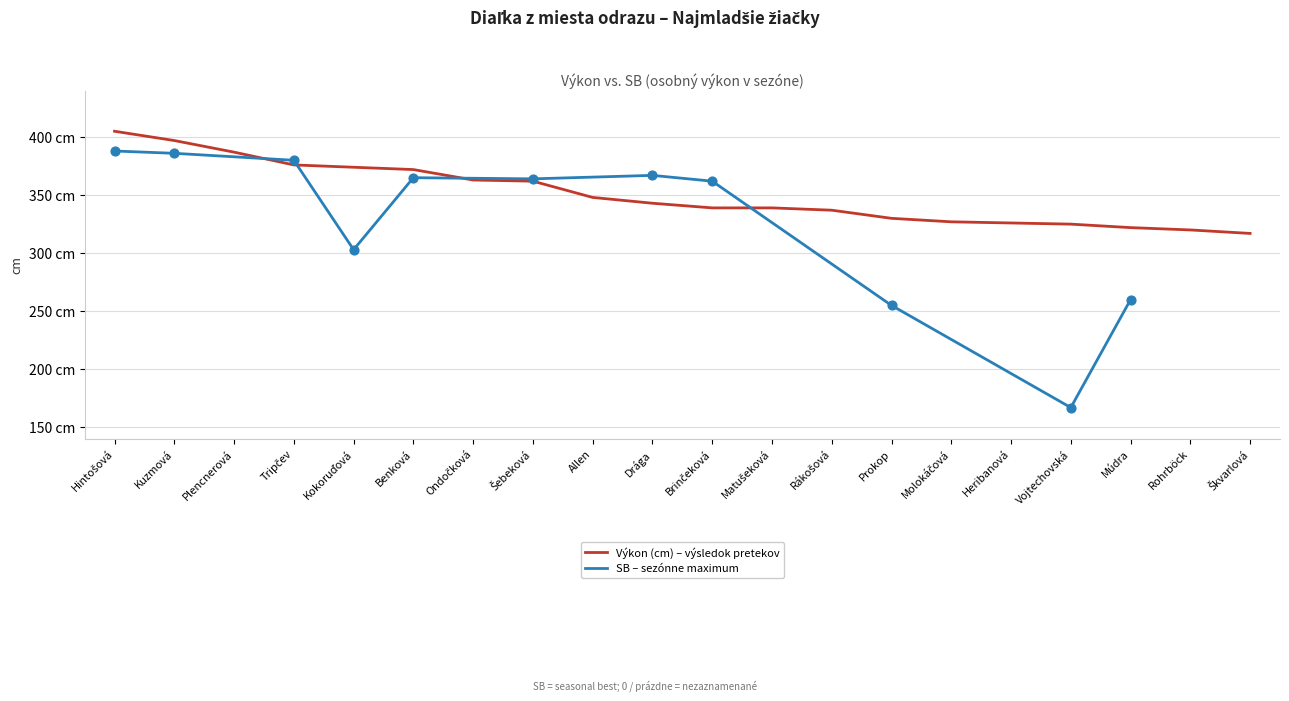

Approximately how many times larger is the value at Matušeková compared to Múdra?

1.1